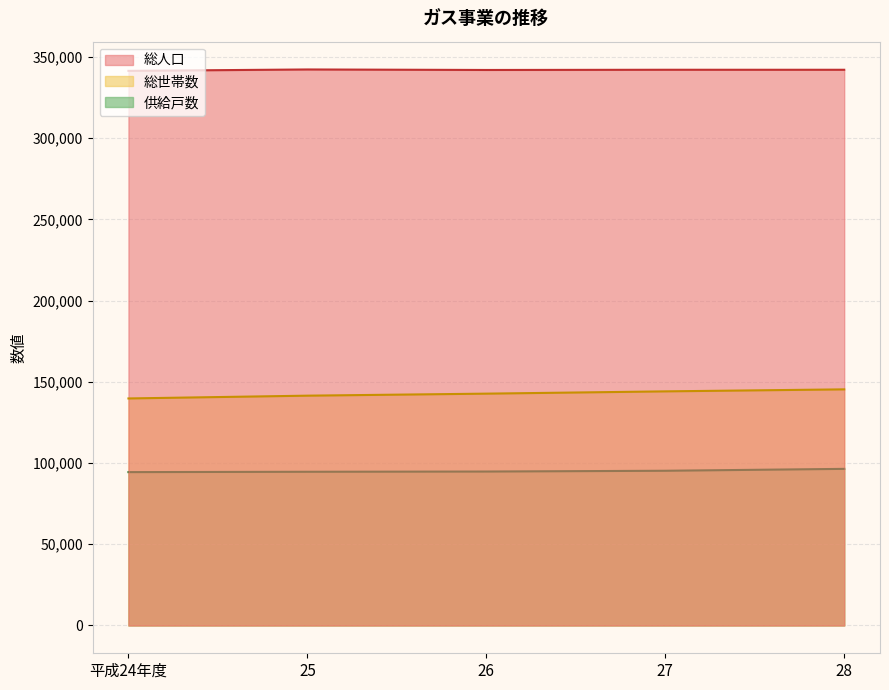

True or false: 総世帯数 and 供給戸数 cross at least once.

False